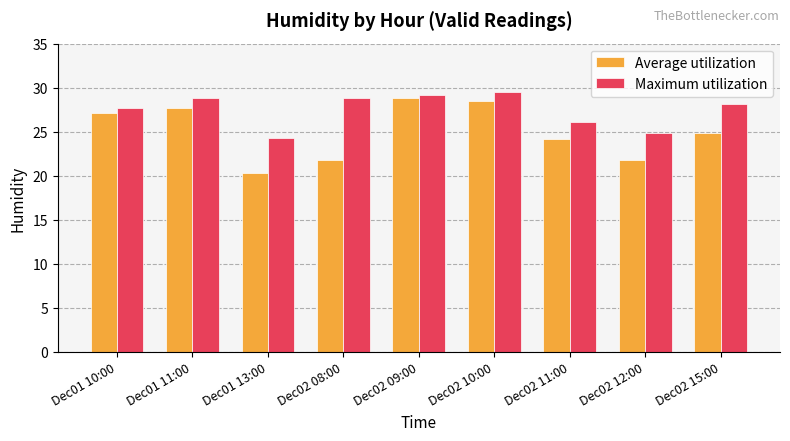

What is the total value across all series at Dec02 08:00?

50.7